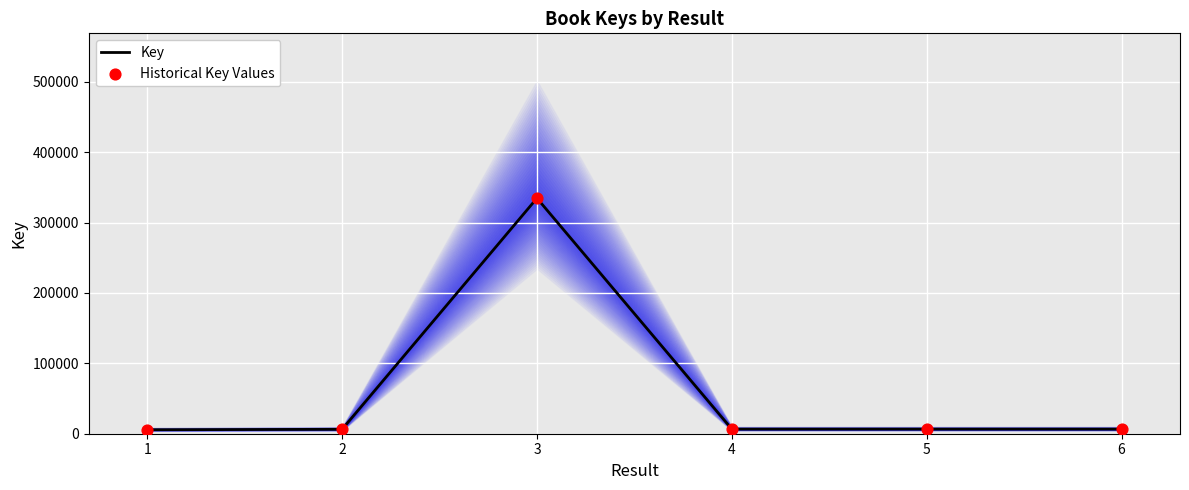

Which series has the largest total across all categories?

Key